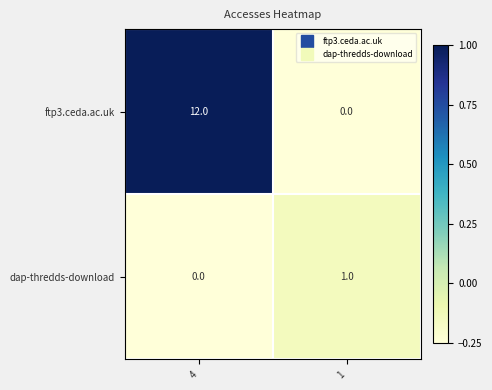

Read the ftp3.ceda.ac.uk value at 4, to the nearest 10.

10